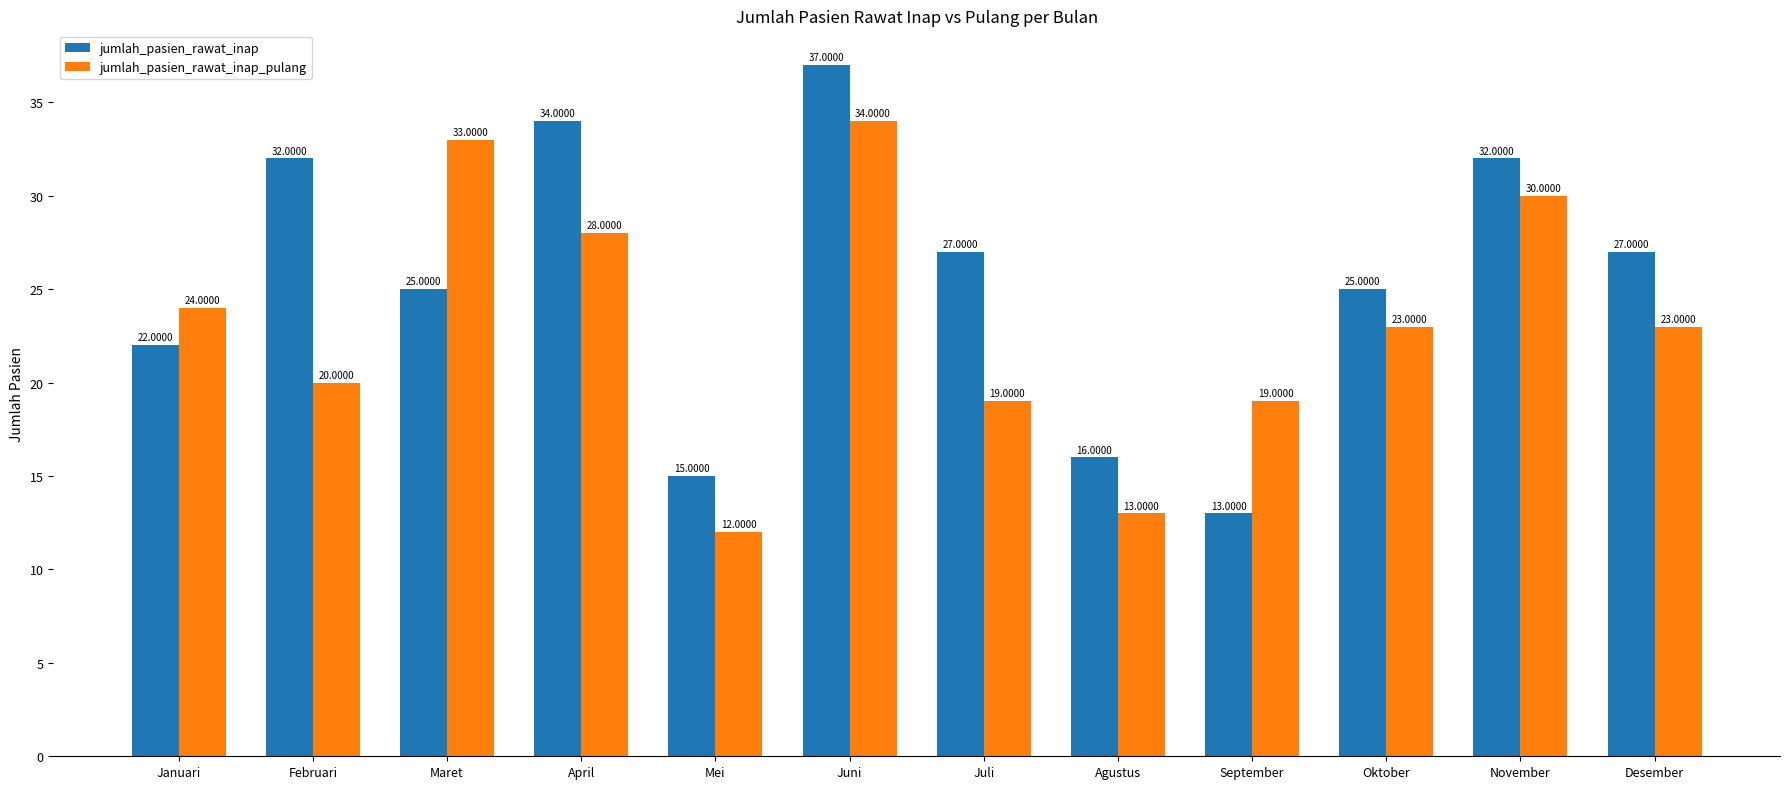

At how many categories does at least one series exceed 31?

5